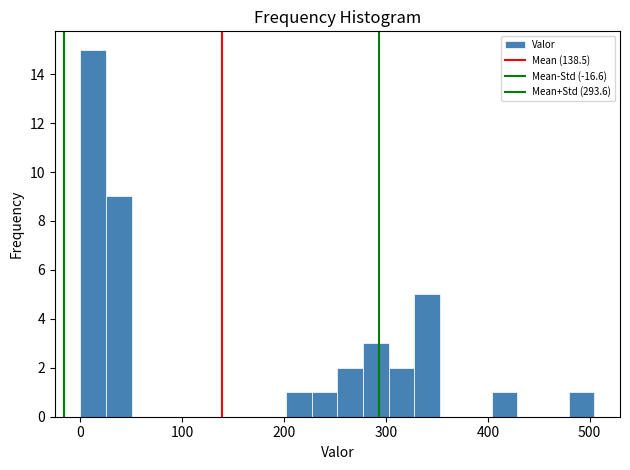

Read against the x-axis, roughly where is the centre of the tallest bar?

10